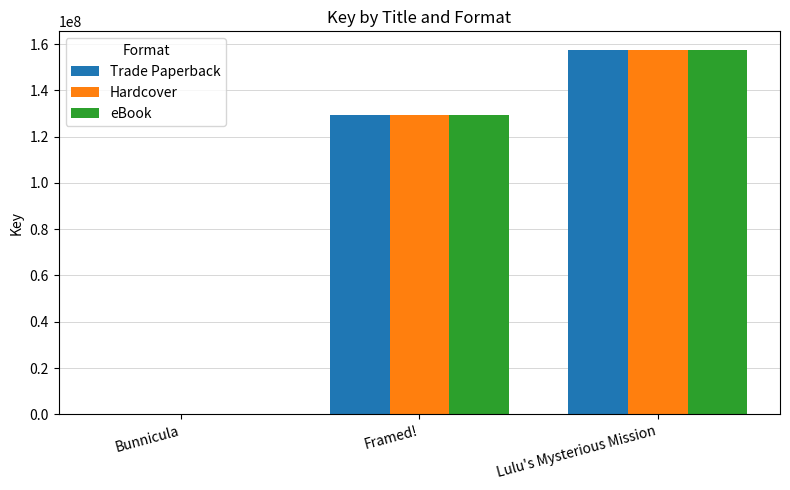

Is the value of Trade Paperback at Bunnicula greater than the value of Hardcover at Lulu's Mysterious Mission?

No